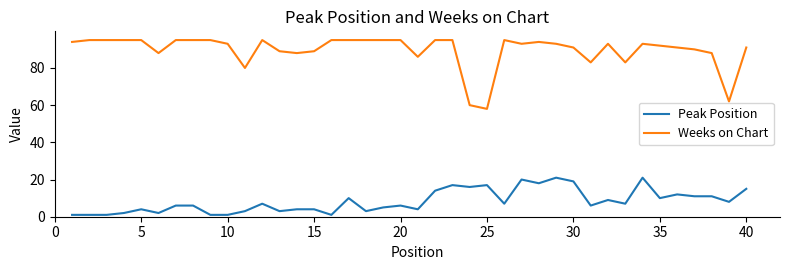

True or false: Peak Position and Weeks on Chart cross at least once.

False